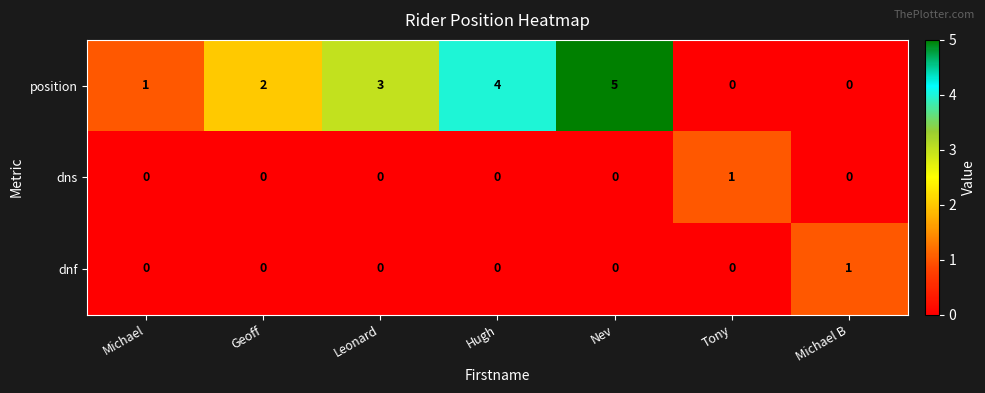

Reading right to left, what are all the values shown in this chart?

position: 0	0	5	4	3	2	1
dns: 0	1	0	0	0	0	0
dnf: 1	0	0	0	0	0	0